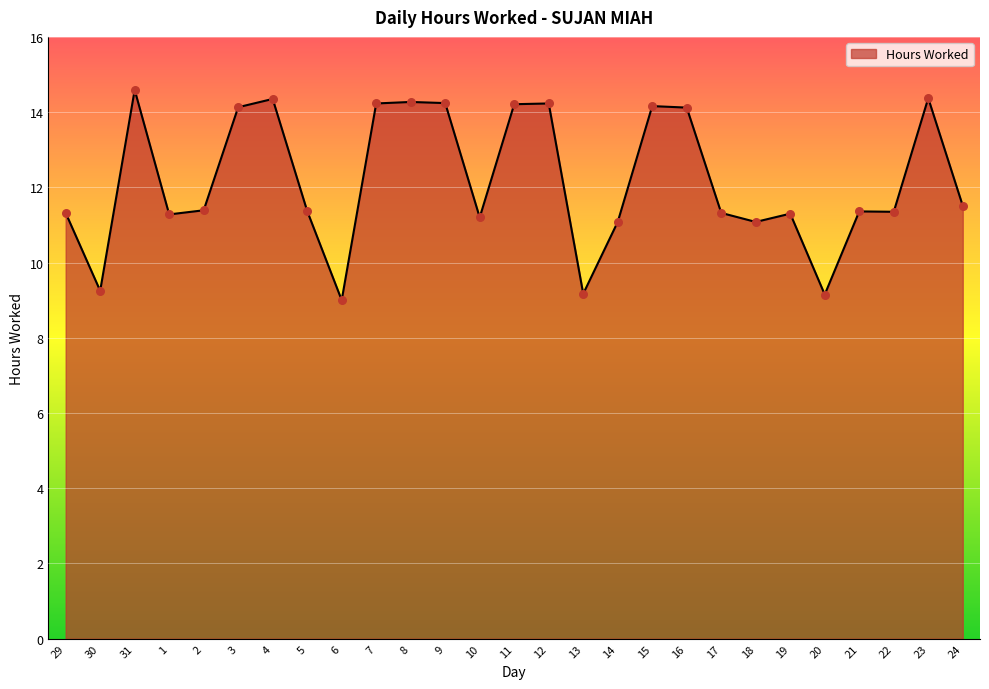

Approximately how many times larger is the value at 1 compared to 5?

1.0